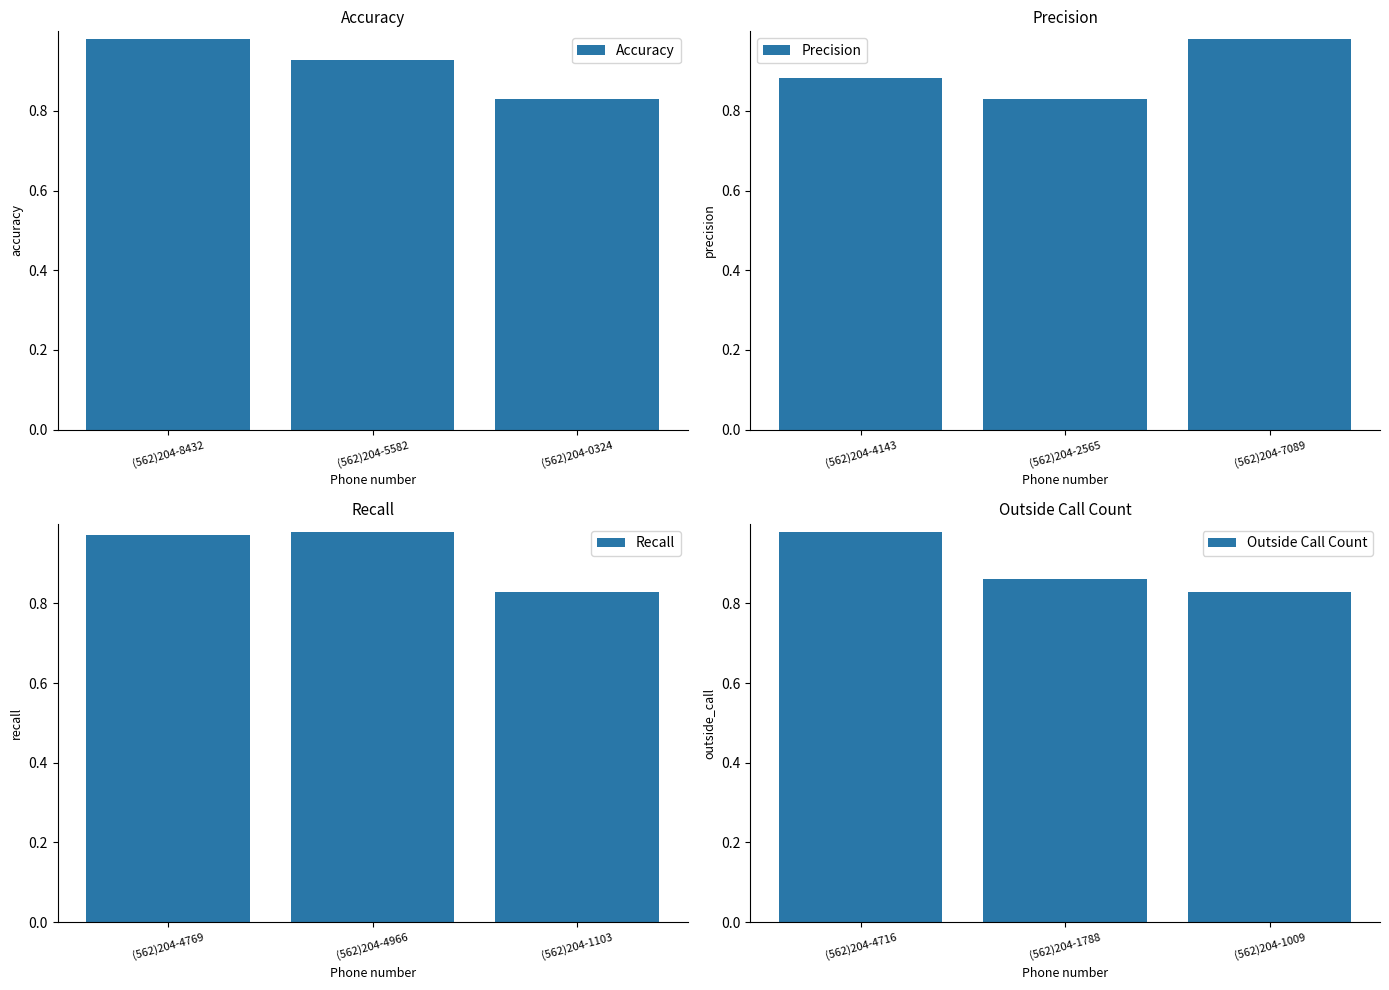

Are the bars horizontal?

No